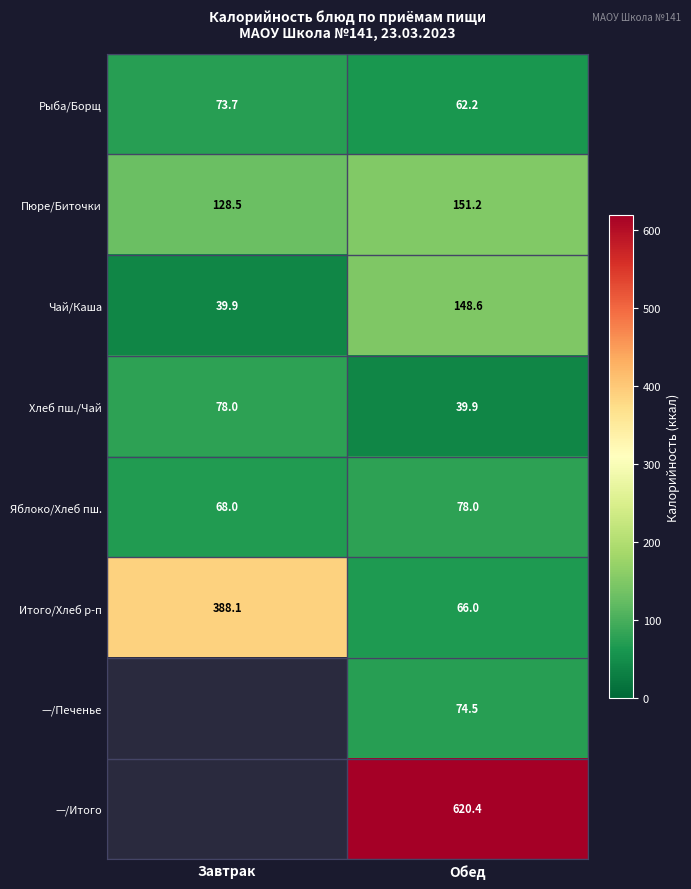

Rank the categories by Яблоко/Хлеб пш. value from lowest to highest.

Завтрак, Обед